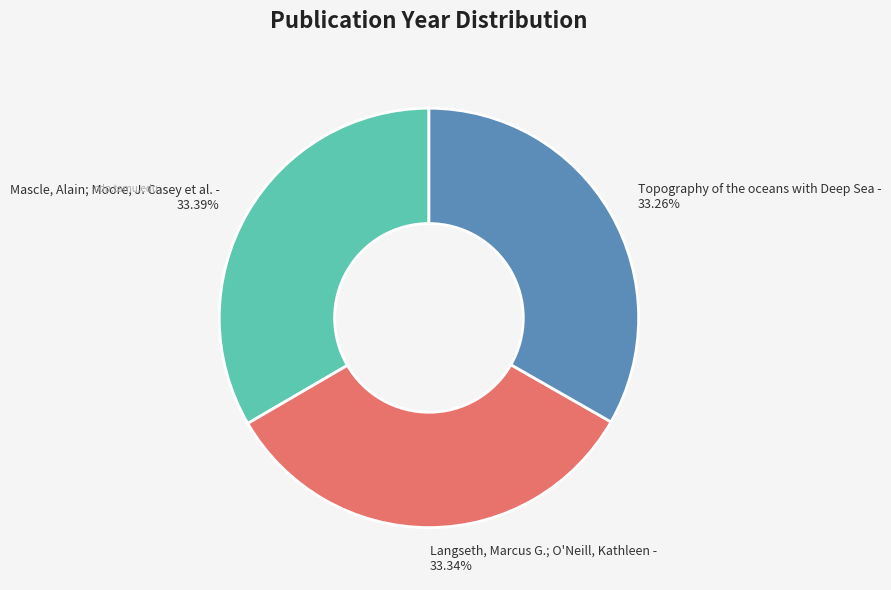

Is there any slice that represents more than half of the pie?

No